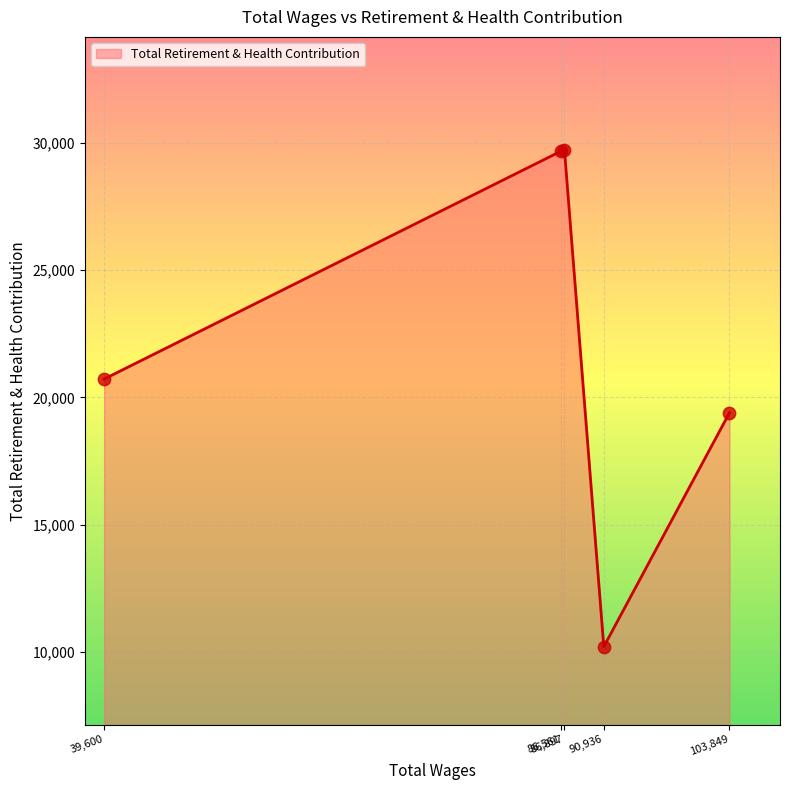

What is the maximum value shown in the chart?

29714